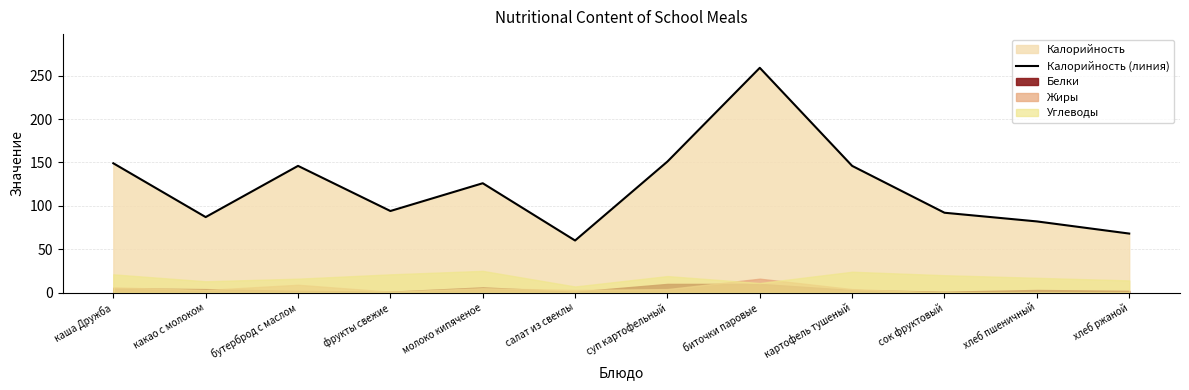

Rank the categories by value from highest to lowest.

биточки паровые, суп картофельный, каша Дружба, бутерброд с маслом, картофель тушеный, молоко кипяченое, фрукты свежие, сок фруктовый, какао с молоком, хлеб пшеничный, хлеб ржаной, салат из свеклы